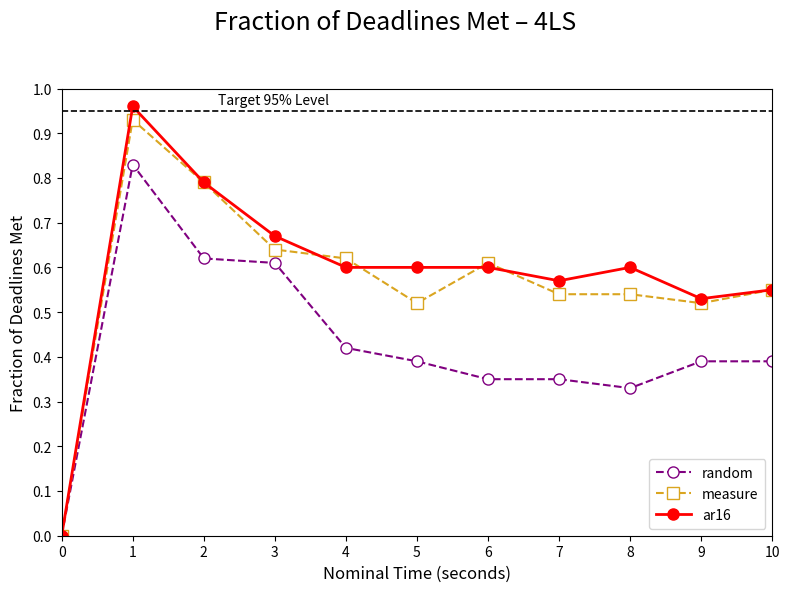

Where is the first local maximum for measure?

1